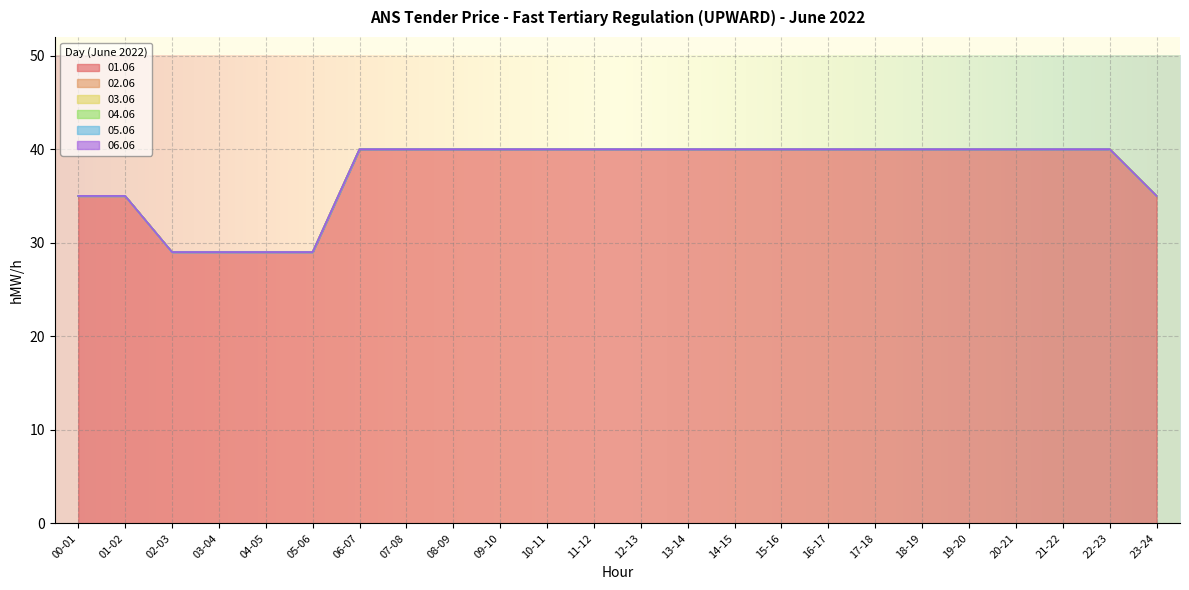

What are all the series names shown in the legend?

01.06, 02.06, 03.06, 04.06, 05.06, 06.06